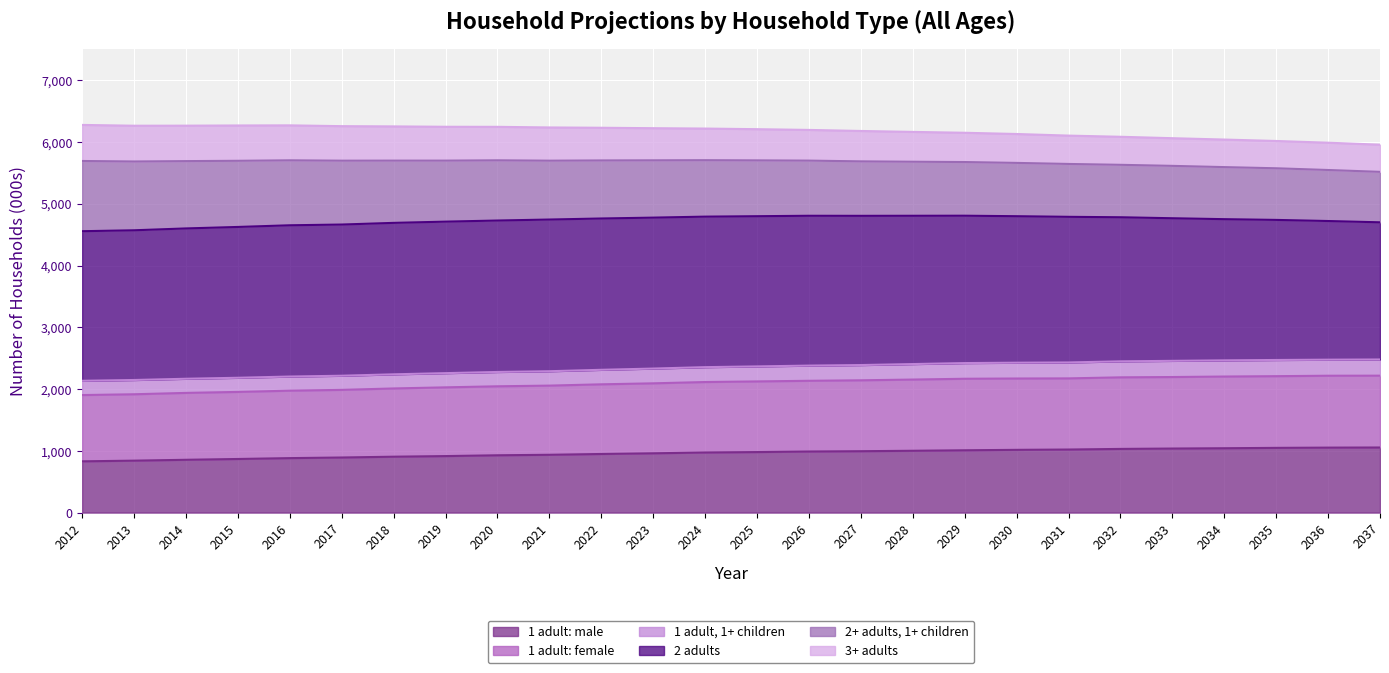

Is it true that 1 adult: male equals 841 at 2013?

True